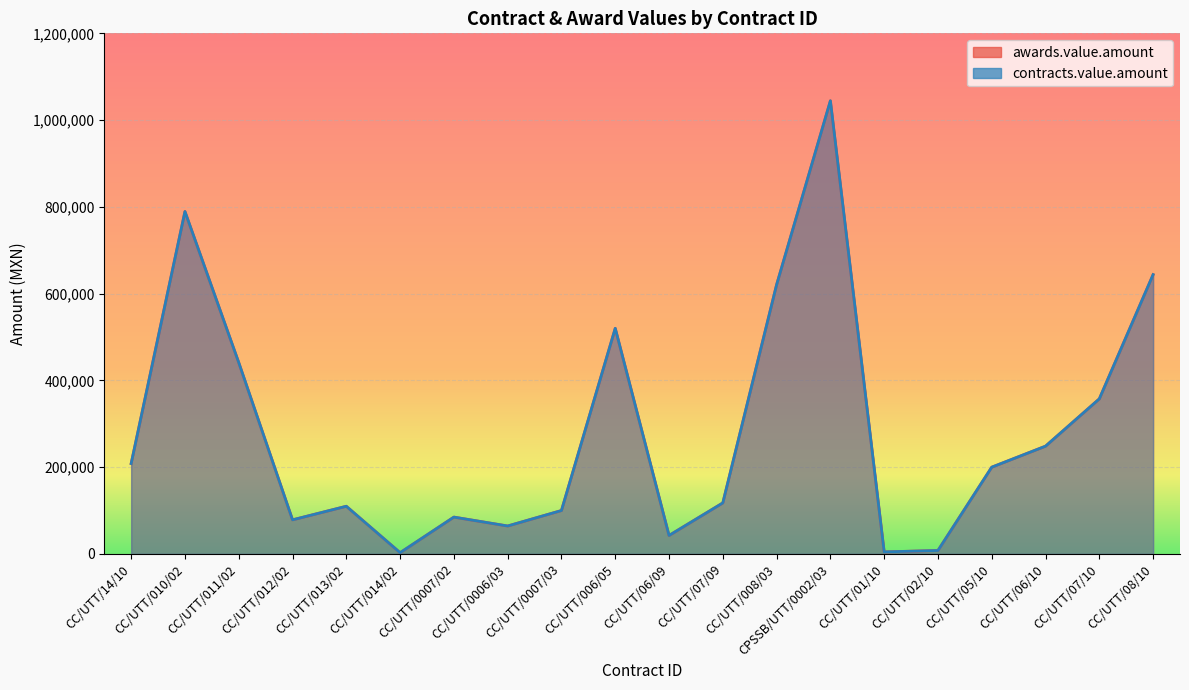

Reading right to left, transcribe all the data shown in this chart.

awards.value.amount: CC/UTT/08/10=643809.0	CC/UTT/07/10=357480.5	CC/UTT/06/10=248430.0	CC/UTT/05/10=200000.0	CC/UTT/02/10=7965.0	CC/UTT/01/10=4675.7	CPSSB/UTT/0002/03=1044509.0	CC/UTT/008/03=620493.0	CC/UTT/07/09=117612.5	CC/UTT/06/09=42567.0	CC/UTT/006/05=520000.0	CC/UTT/0007/03=100065.0	CC/UTT/0006/03=64398.0	CC/UTT/0007/02=84905.0	CC/UTT/014/02=2900.0	CC/UTT/013/02=109885.0	CC/UTT/012/02=78582.1	CC/UTT/011/02=441139.0	CC/UTT/010/02=789218.0	CC/UTT/14/10=208440.0
contracts.value.amount: CC/UTT/08/10=643809.0	CC/UTT/07/10=357480.5	CC/UTT/06/10=248430.0	CC/UTT/05/10=200000.0	CC/UTT/02/10=7965.0	CC/UTT/01/10=4675.7	CPSSB/UTT/0002/03=1044509.0	CC/UTT/008/03=620493.0	CC/UTT/07/09=117612.5	CC/UTT/06/09=42567.0	CC/UTT/006/05=520000.0	CC/UTT/0007/03=100065.0	CC/UTT/0006/03=64398.0	CC/UTT/0007/02=84905.0	CC/UTT/014/02=2900.0	CC/UTT/013/02=109885.0	CC/UTT/012/02=78582.1	CC/UTT/011/02=441139.0	CC/UTT/010/02=789218.0	CC/UTT/14/10=208440.0